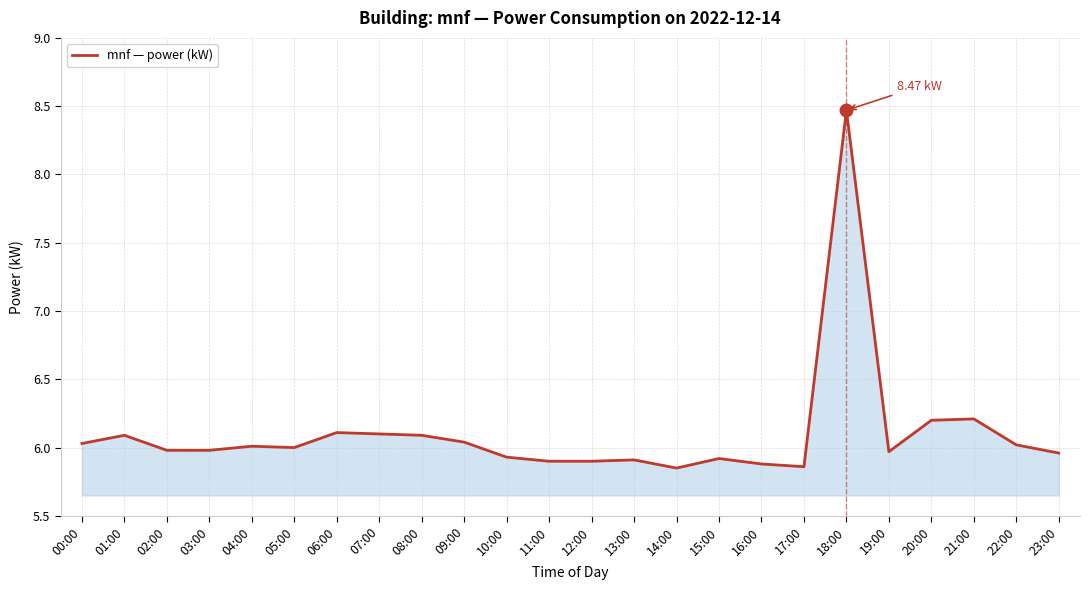

Approximately how many times larger is the value at 01:00 compared to 02:00?

1.0